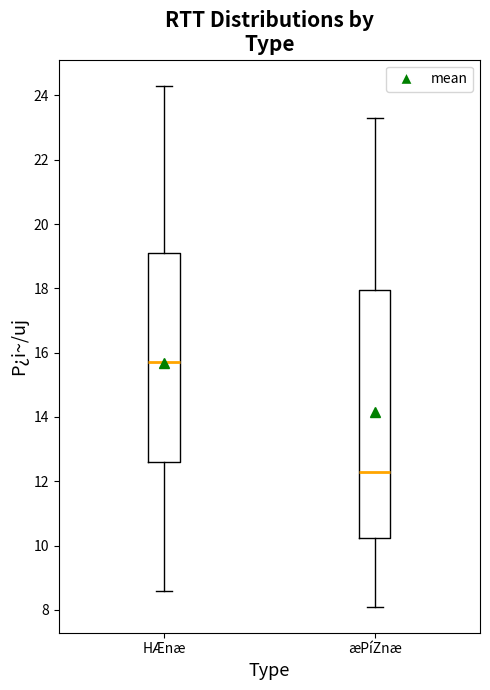

Where is the upper edge of the box for HÆnæ on the y-axis? The values are not printed on the chart, so give them approximately, as read against the axis.

19.2